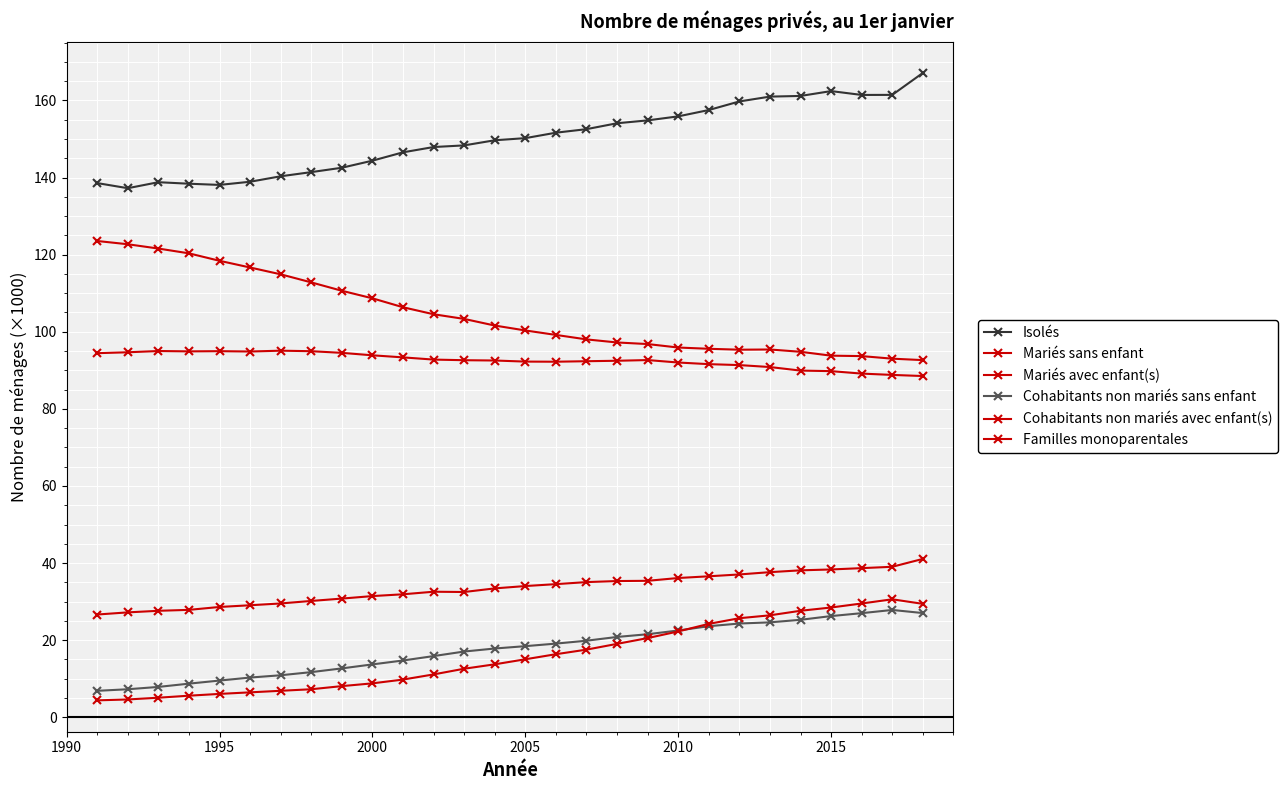

How many lines are shown in the chart?

6